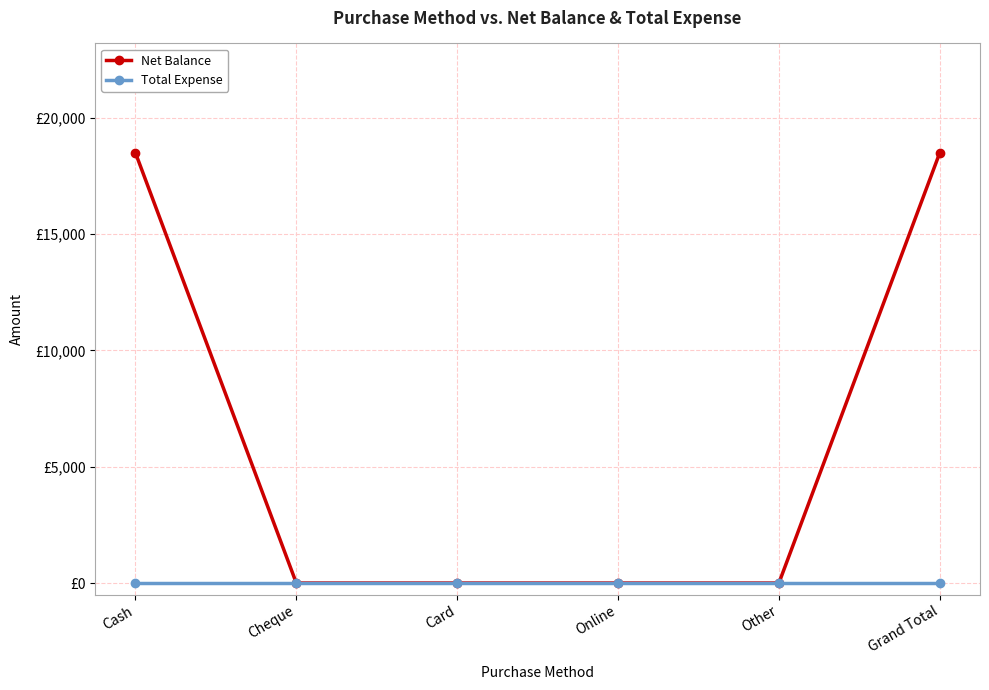

What are all the series names shown in the legend?

Net Balance, Total Expense